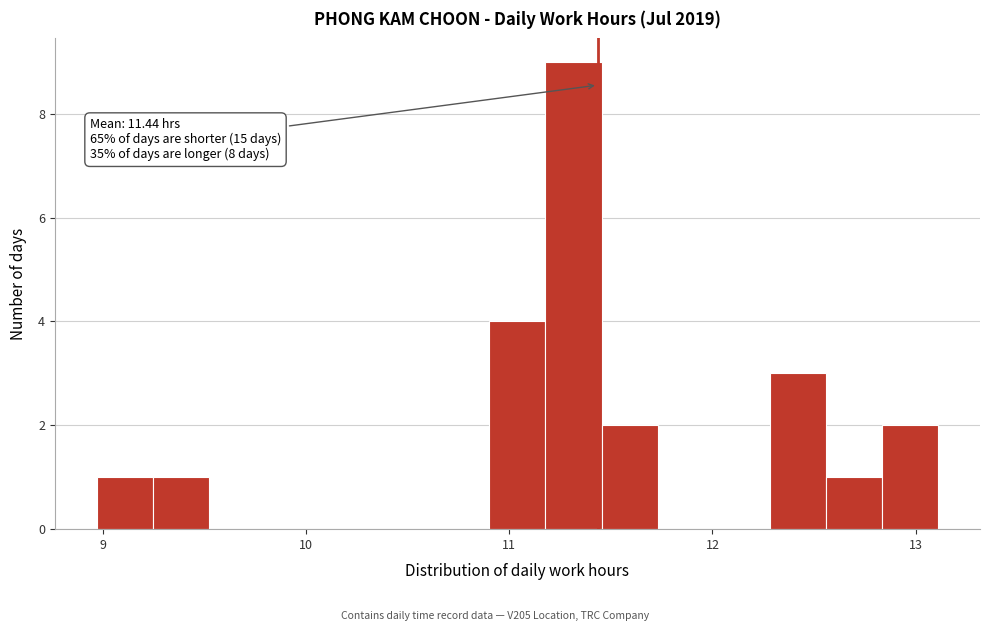

Around what value on the x-axis is the tallest bar? Give the approximate position of its centre, as read against the axis.

11.3